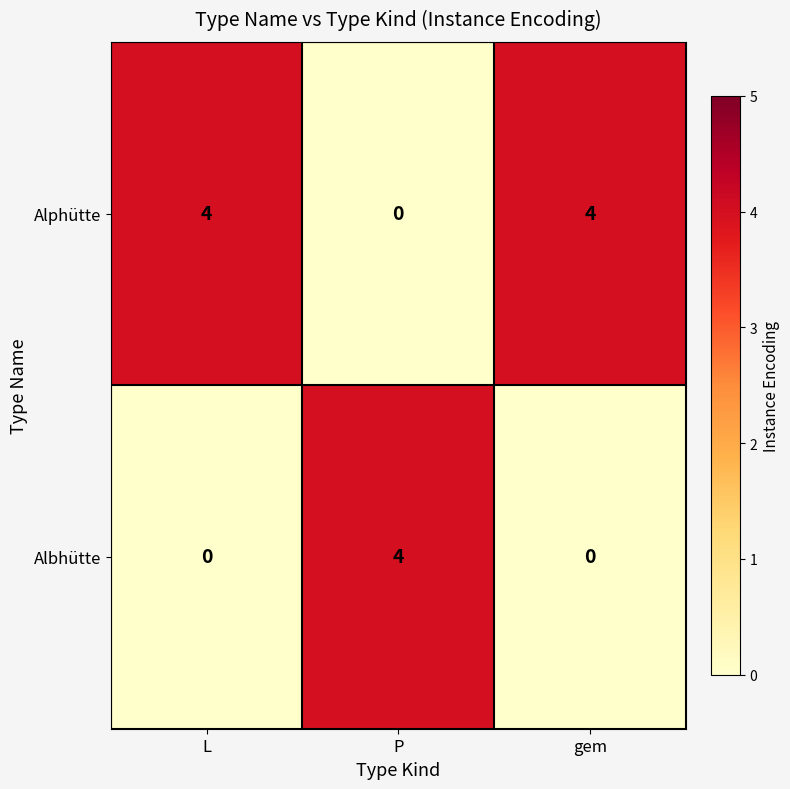

At how many categories does at least one series exceed 3?

3